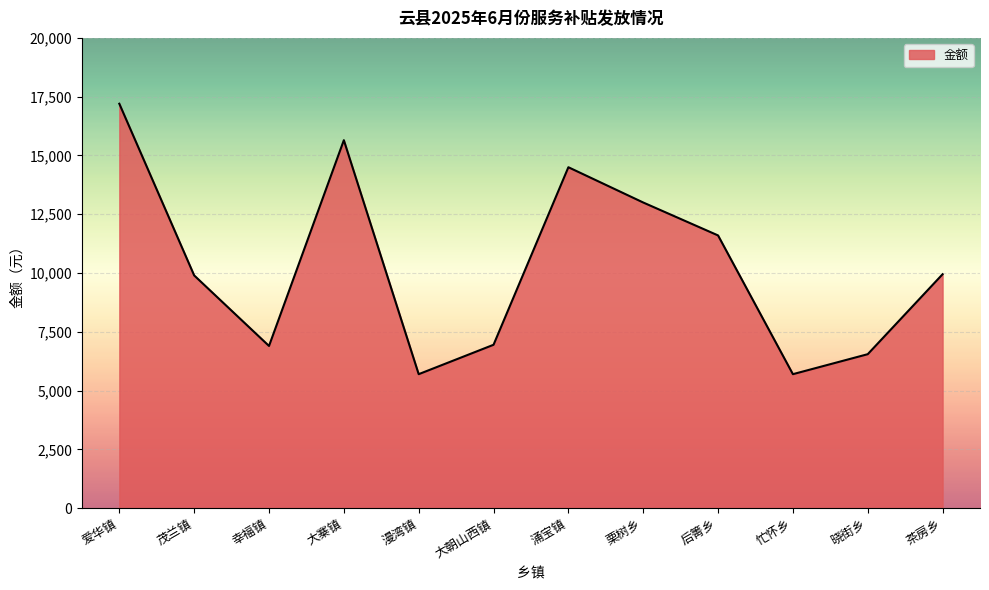

What is the difference between the second highest and second lowest values?

9950